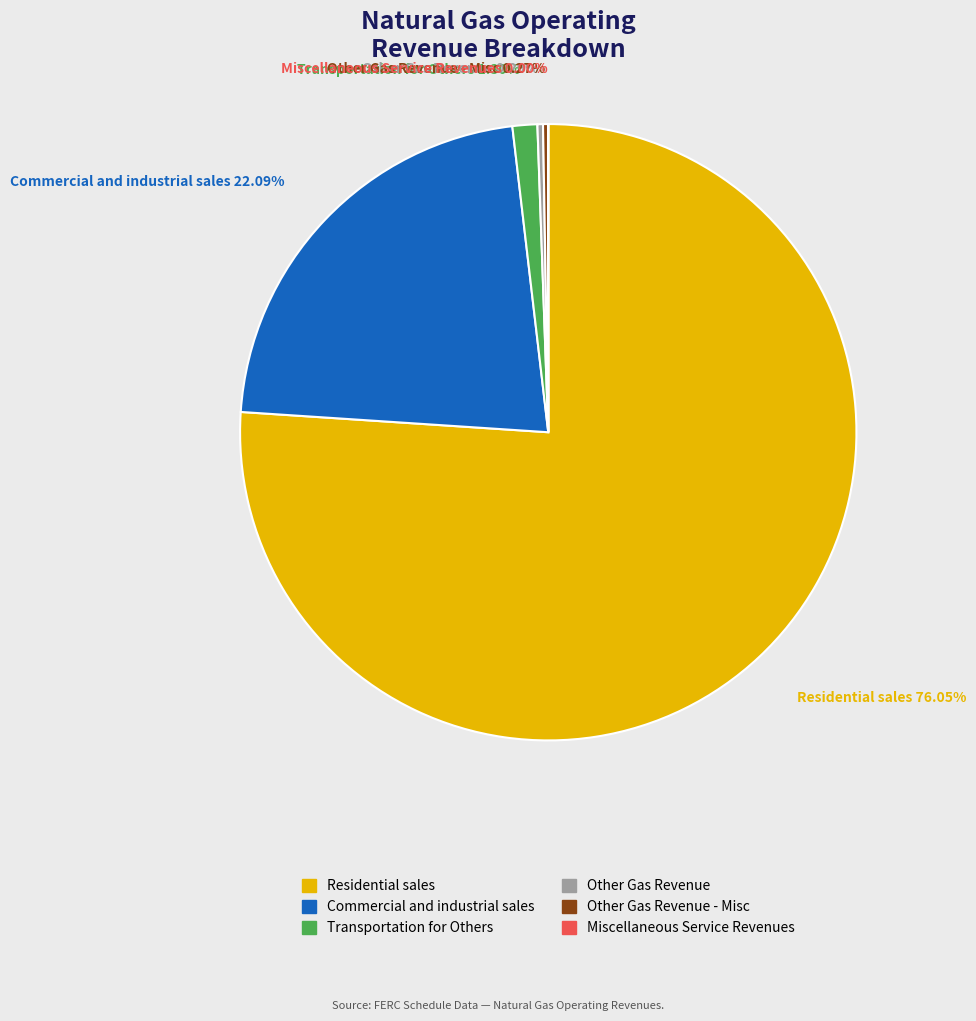

Does any single category account for the majority?

Yes